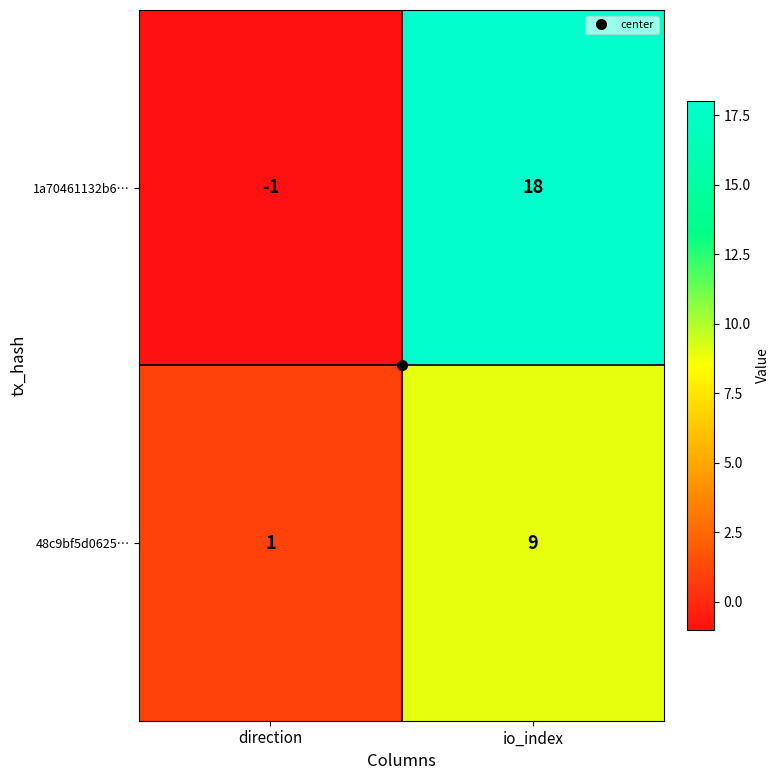

List the series in order of their peak value, highest first.

1a70461132b6…, 48c9bf5d0625…